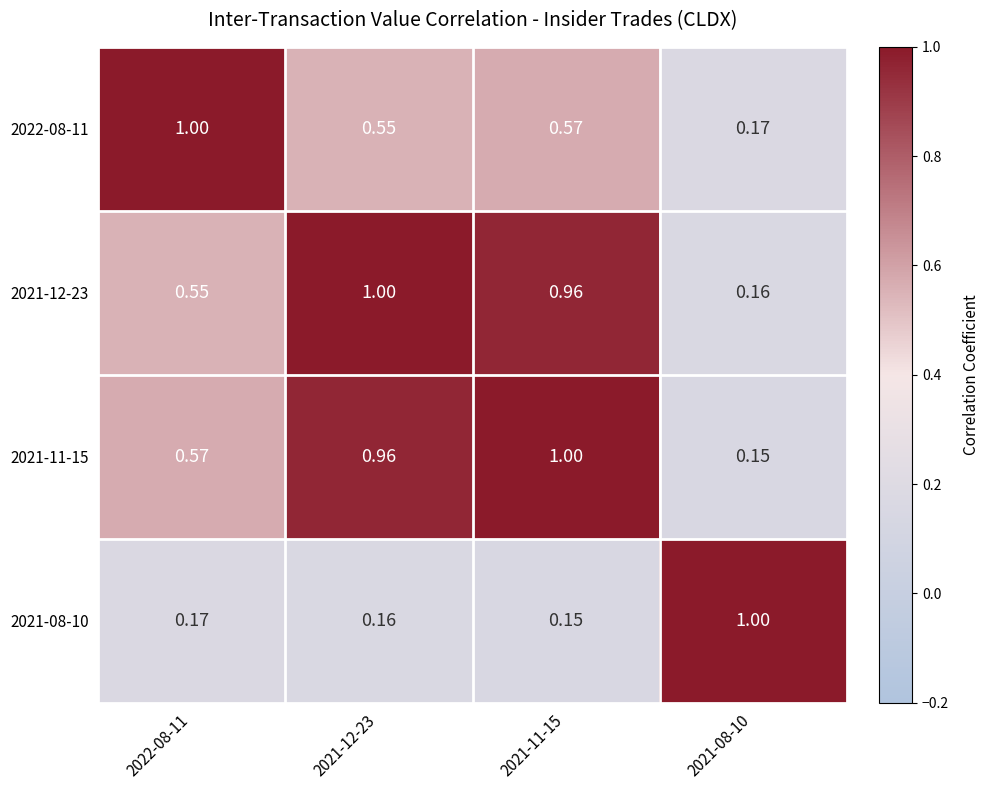

What is the difference between the highest and lowest values at 2021-12-23?

0.8